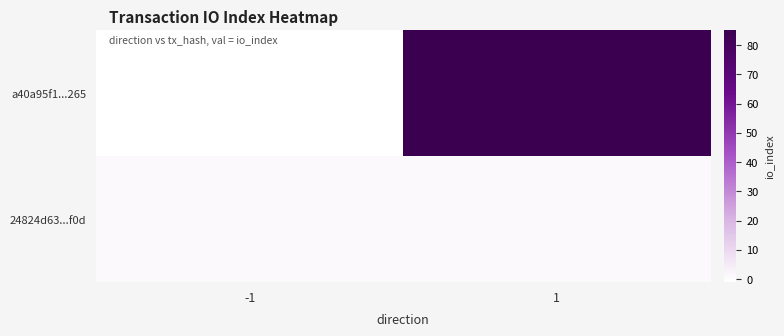

Reading left to right, list all the values displayed in this chart.

a40a95f1...265: -1=-1	1=85
24824d63...f0d: -1=1	1=1